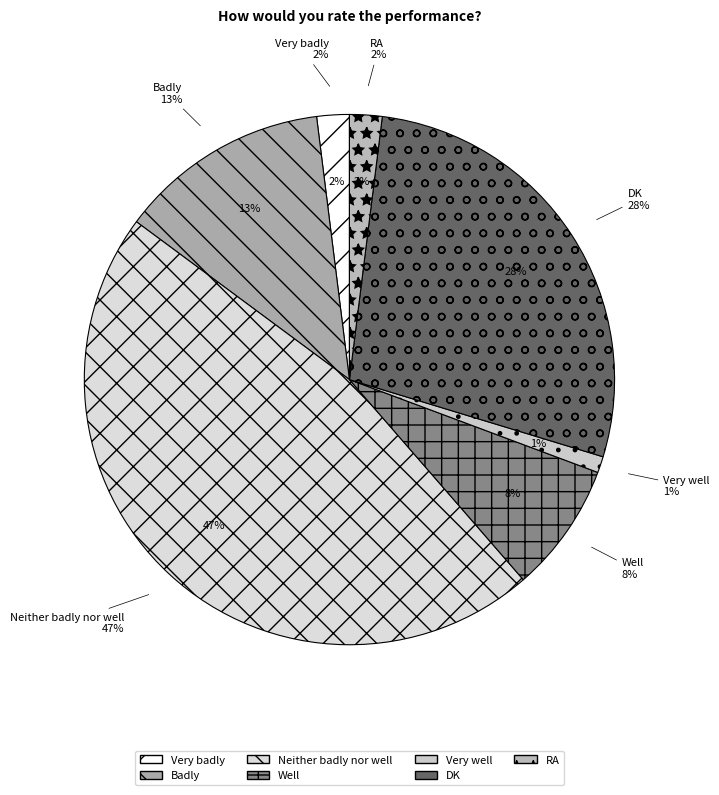

Is the sum of RA and Well greater than half?

No